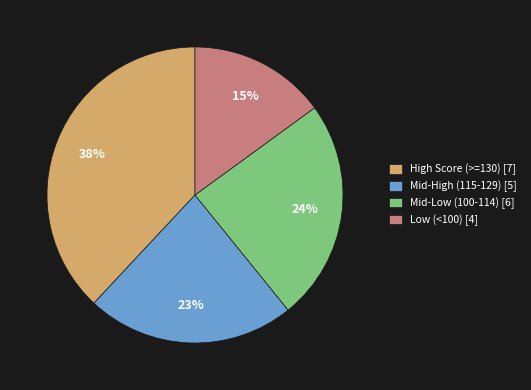

What is the largest slice in the pie chart?

High Score (>=130) [7]